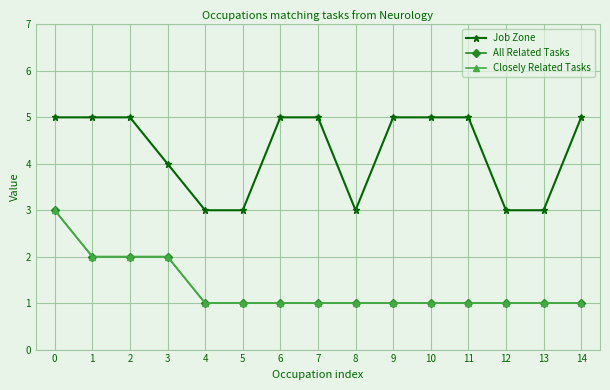

Is this an area chart (filled region under the line)?

No